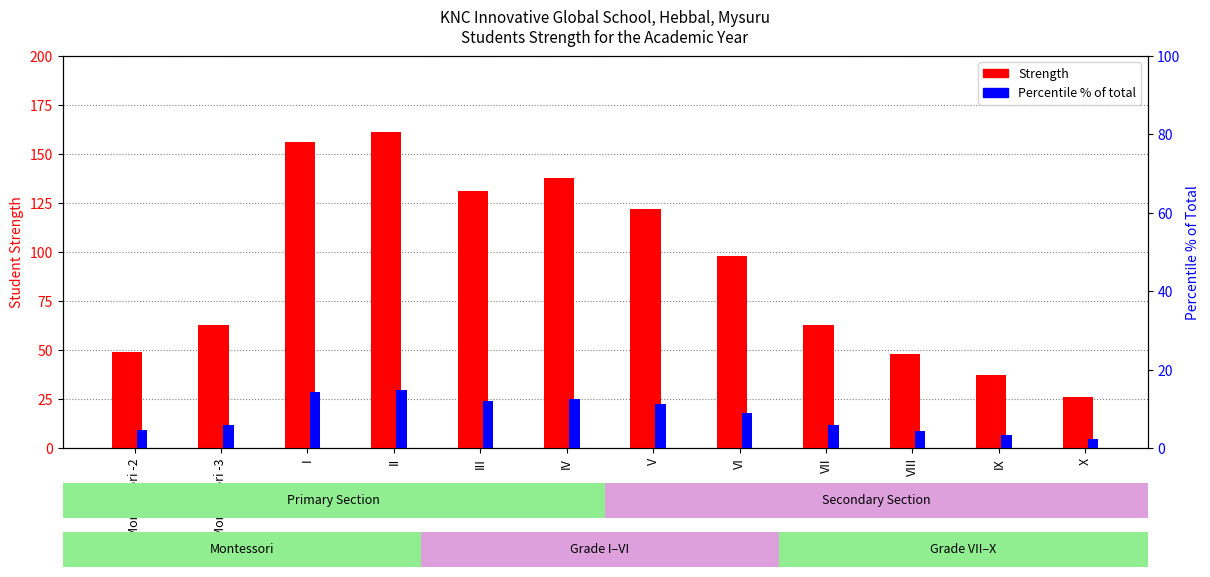

What is the total value across all series at V?

133.2